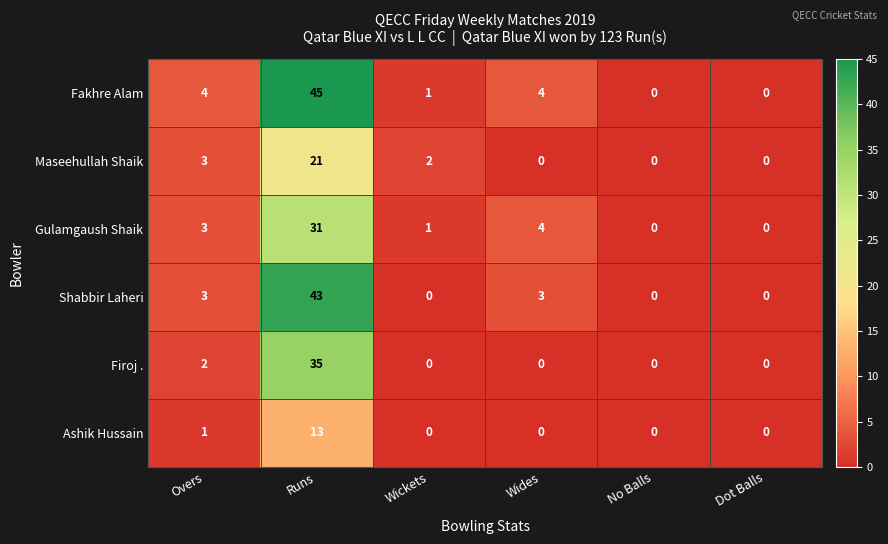

How many series are shown in this chart?

6